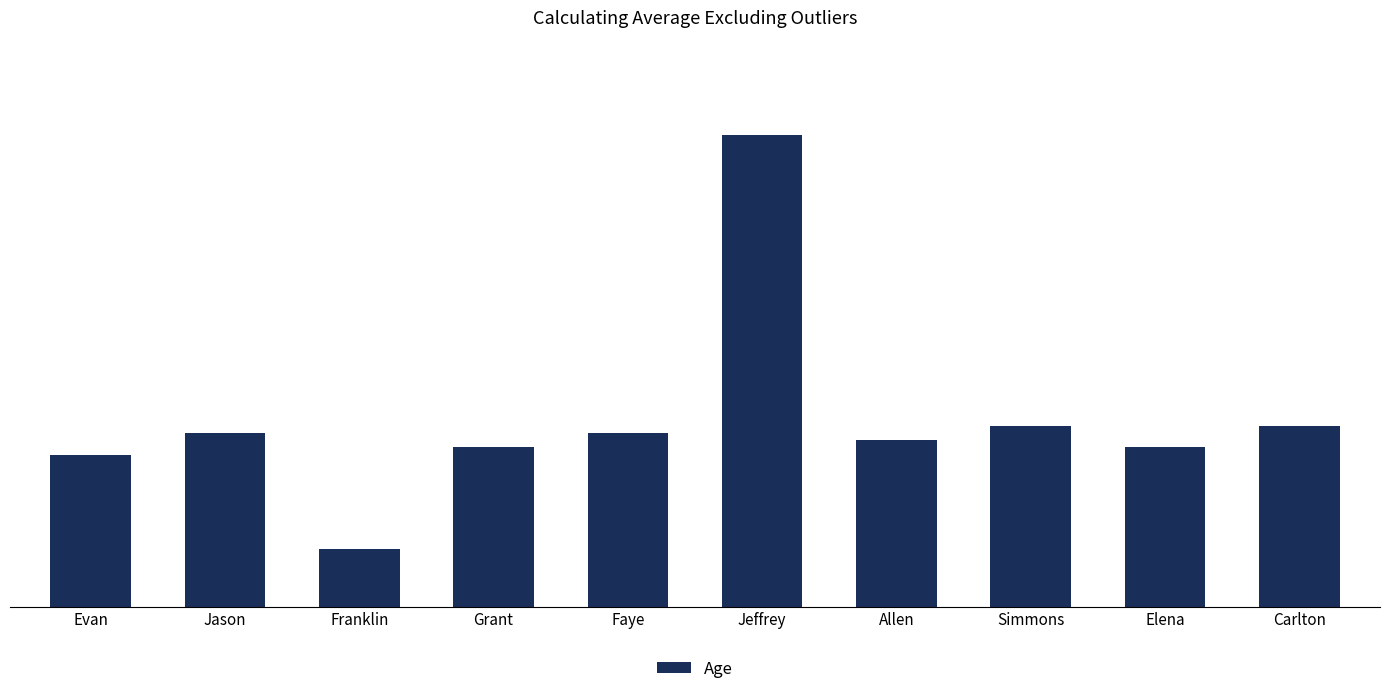

At which category does the chart reach its minimum across all series?

Franklin